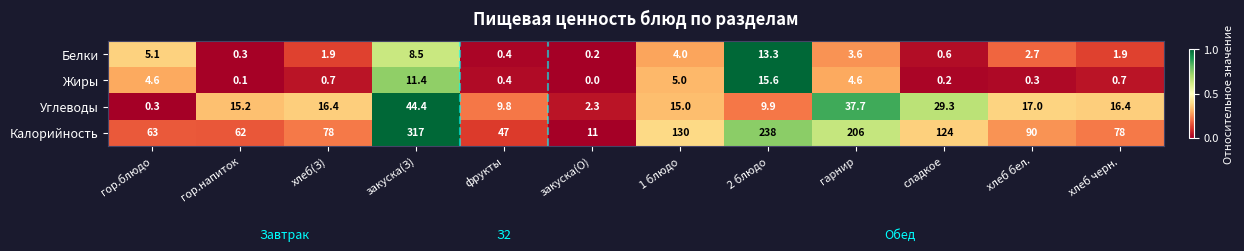

What is the difference between the highest and lowest values at гор.блюдо?

62.7